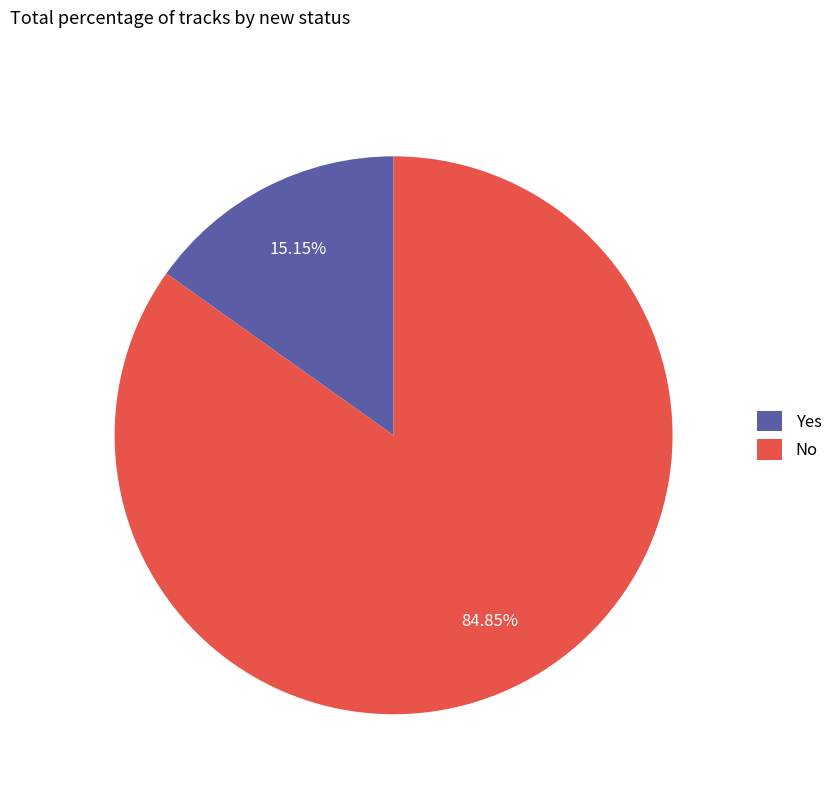

Which slice is the largest?

No